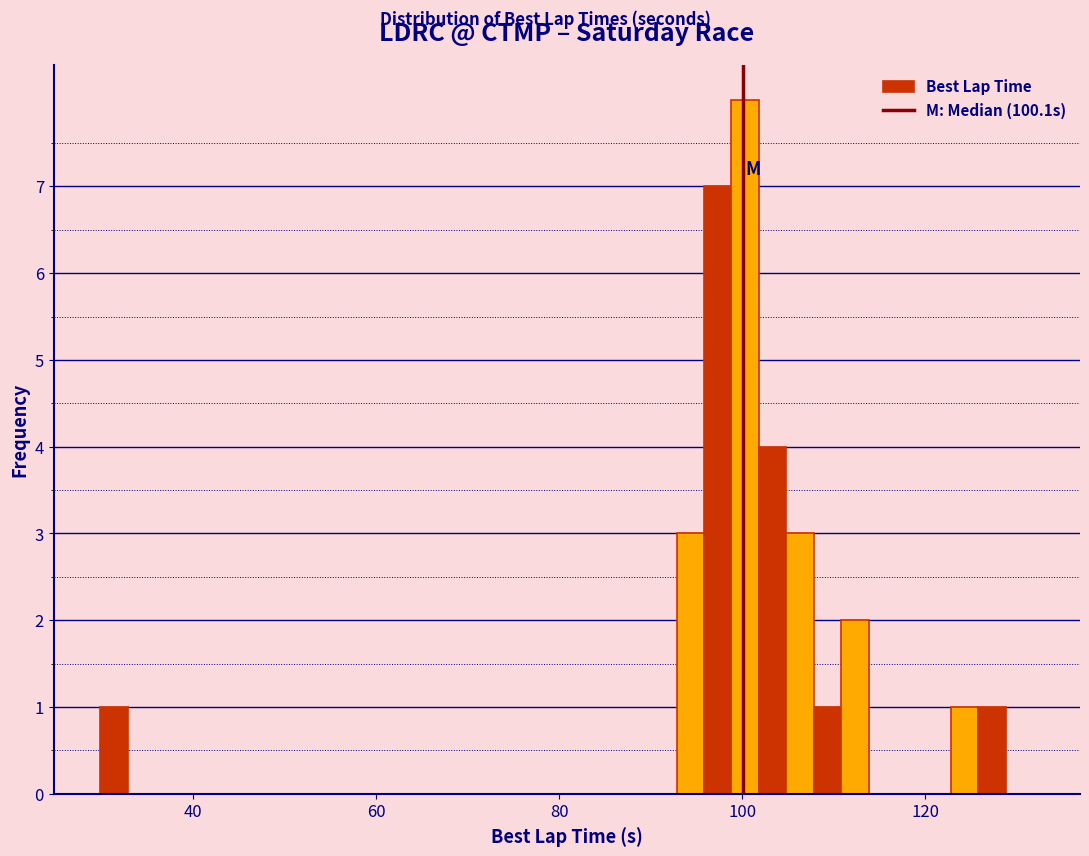

Read against the x-axis, roughly where is the centre of the tallest bar?

100